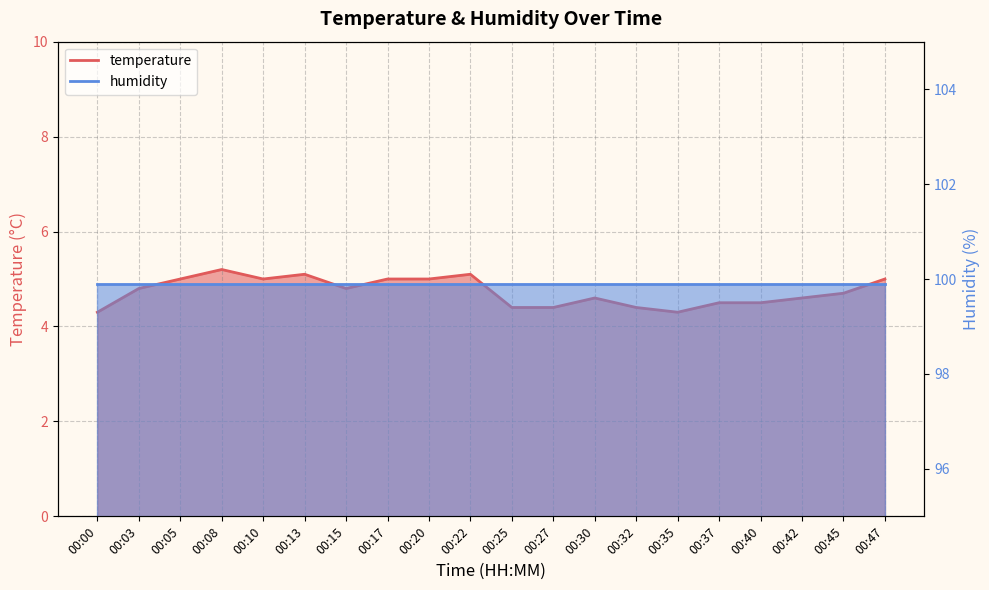

Is it true that the value at 00:15 is 1.7?

False